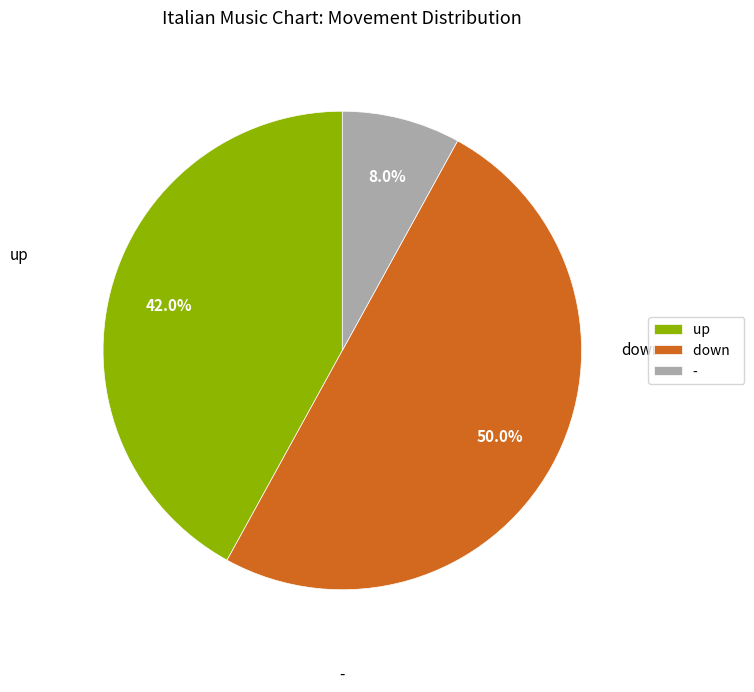

Is it true that down is 65% of the pie?

False